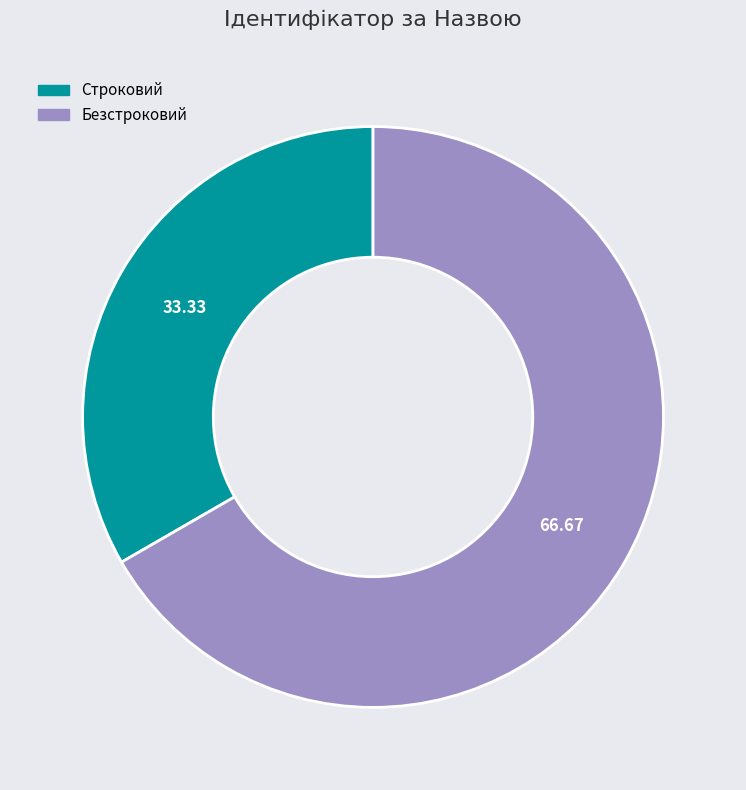

Between Безстроковий and Строковий, which is larger?

Безстроковий